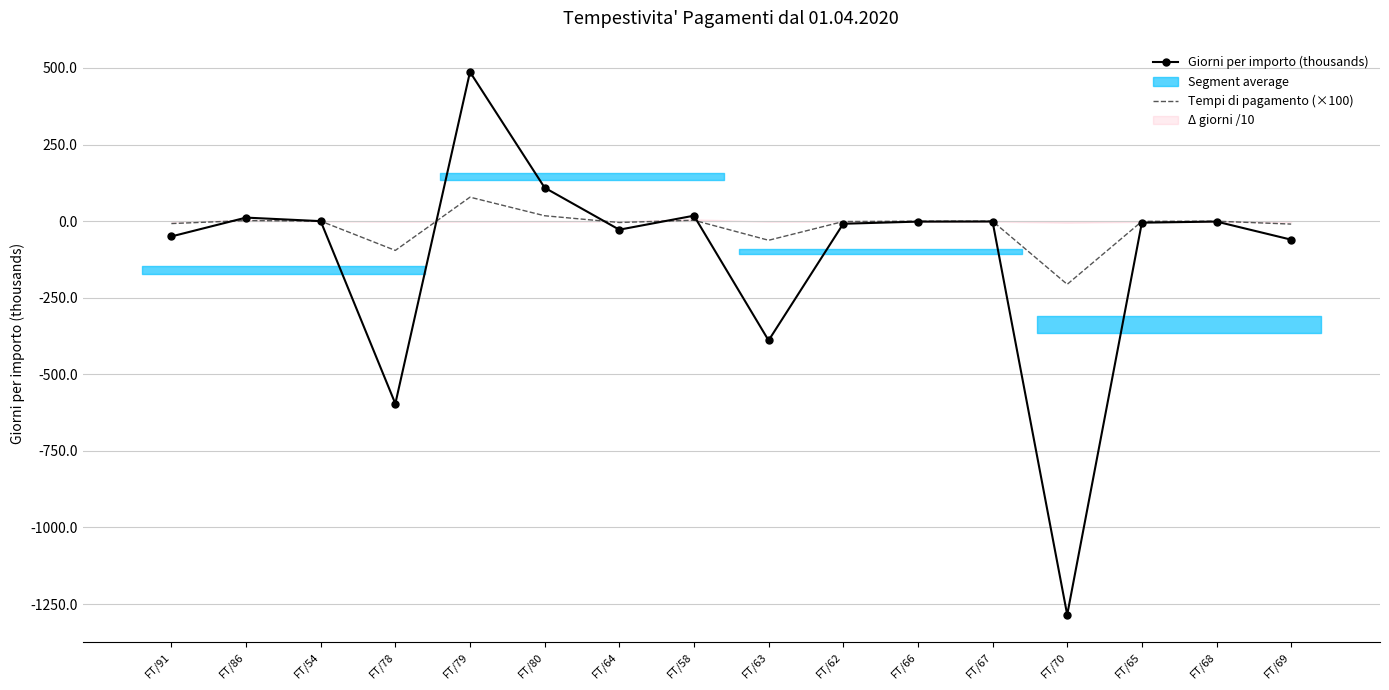

True or false: Giorni per importo (thousands) has a value of -1285.0 at FT/70.

True